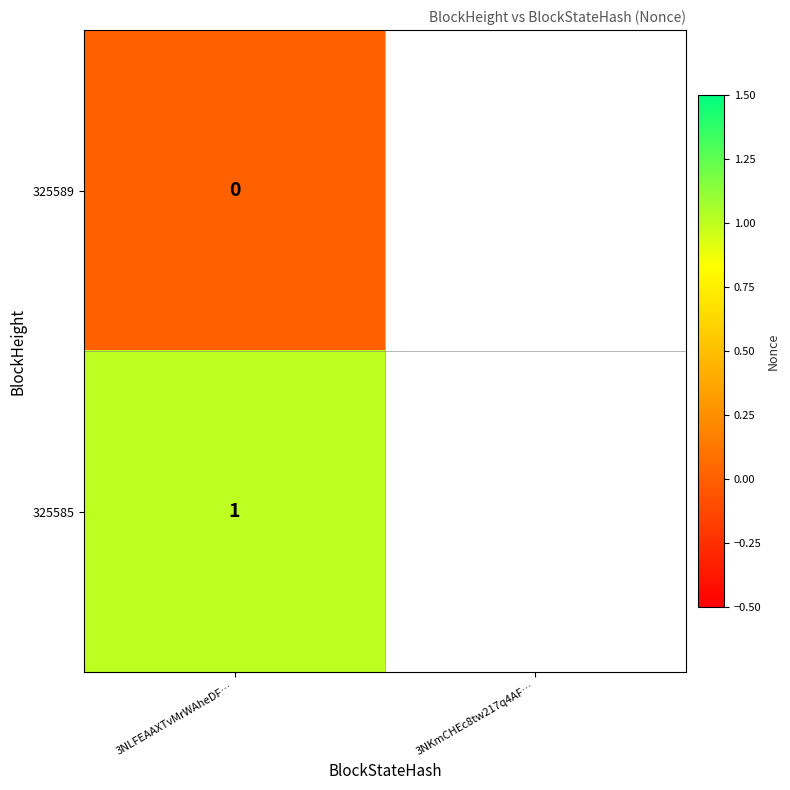

At 3NLFEAAXTvMrWAheDF…, list the series in order from smallest to largest.

325589, 325585